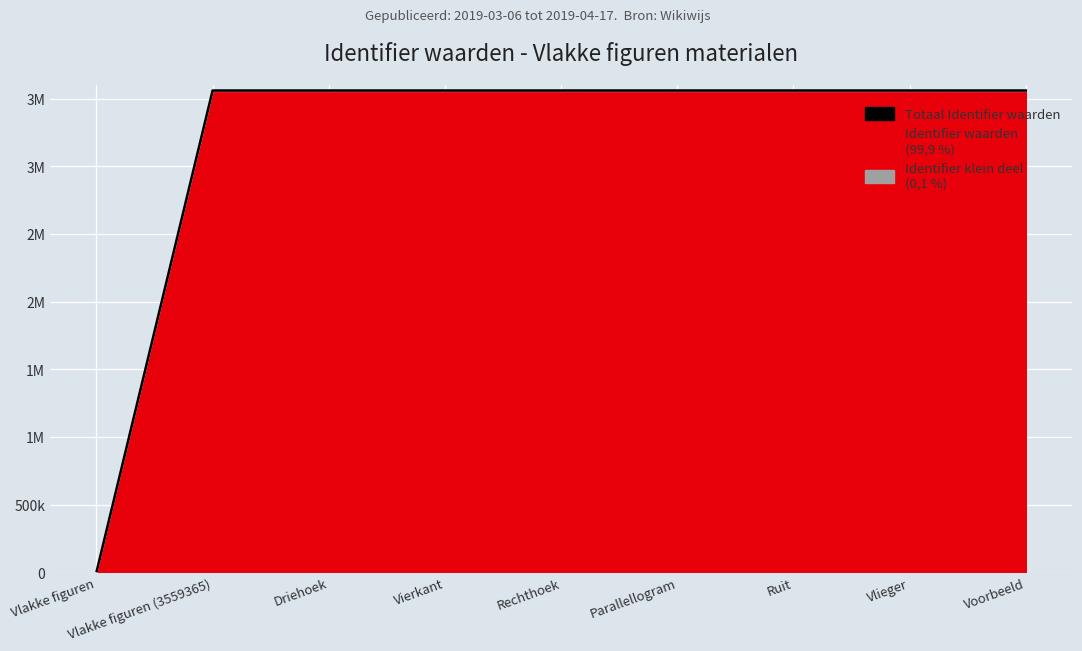

How many categories are shown in the chart?

9